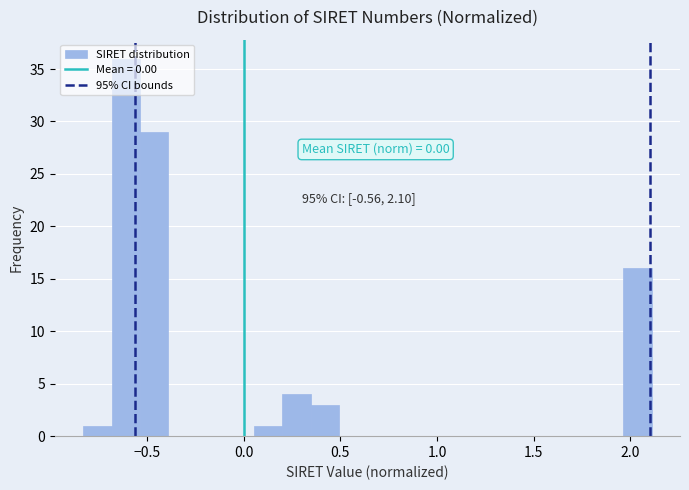

Around what value on the x-axis is the tallest bar? Give the approximate position of its centre, as read against the axis.

-0.60